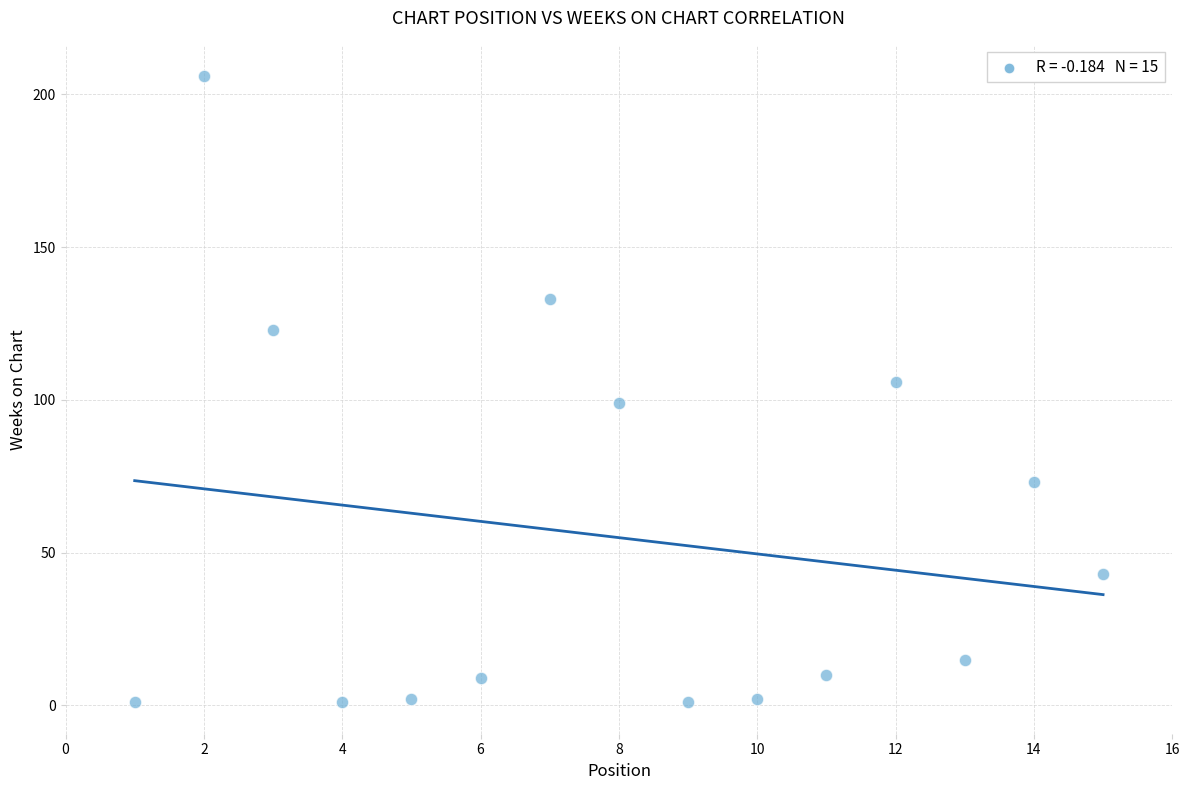

What is the range of X values (max minus min)?

14